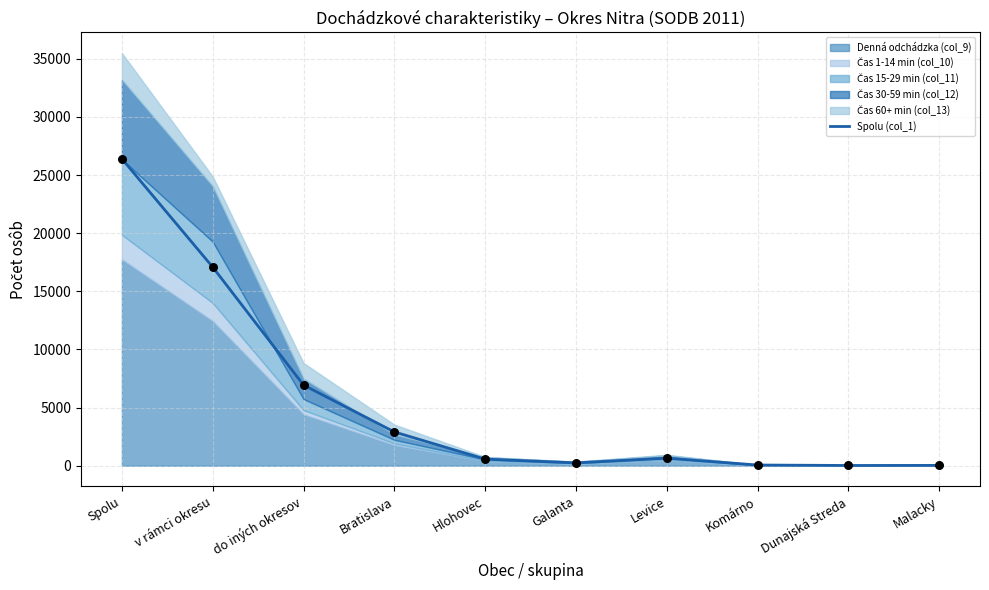

What is the change in value from Spolu to Komárno?

-26334